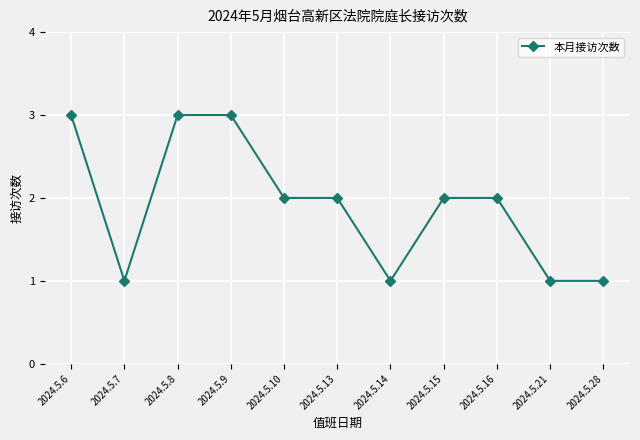

What is the minimum value shown in the chart?

1